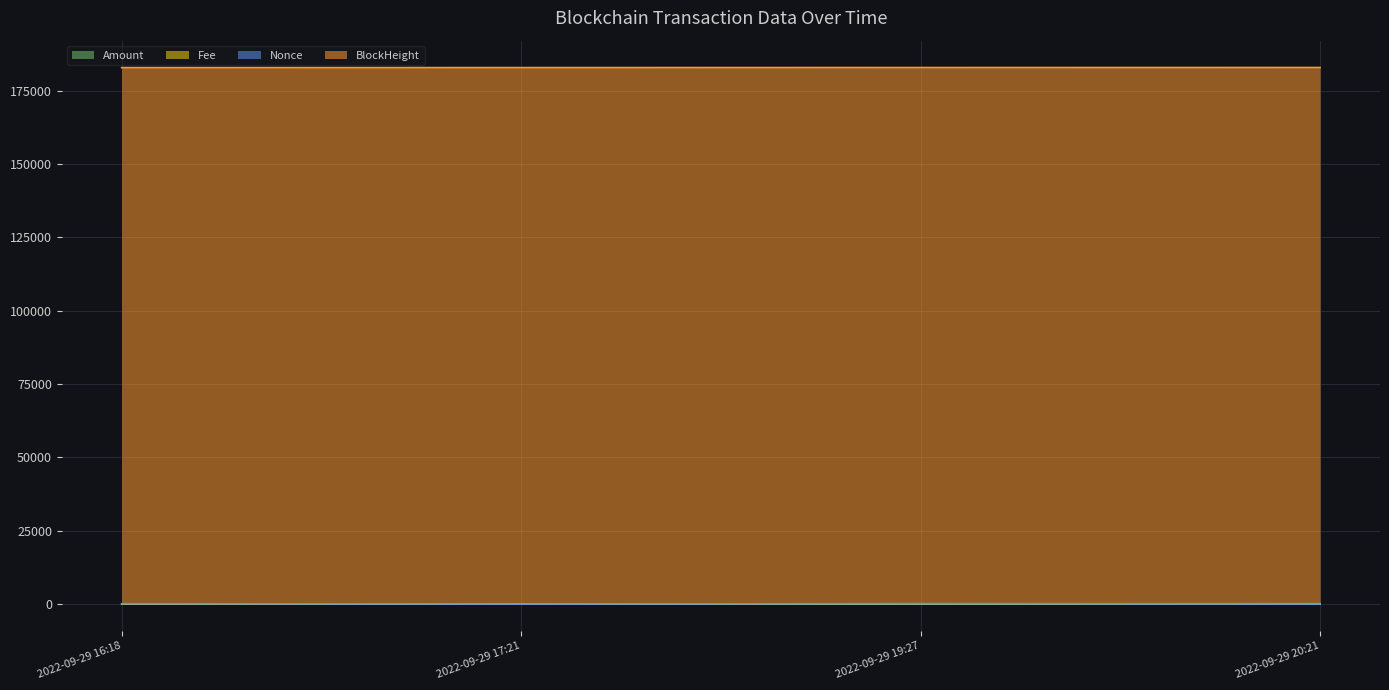

What is the label of the 3rd point from the left?

2022-09-29 19:27